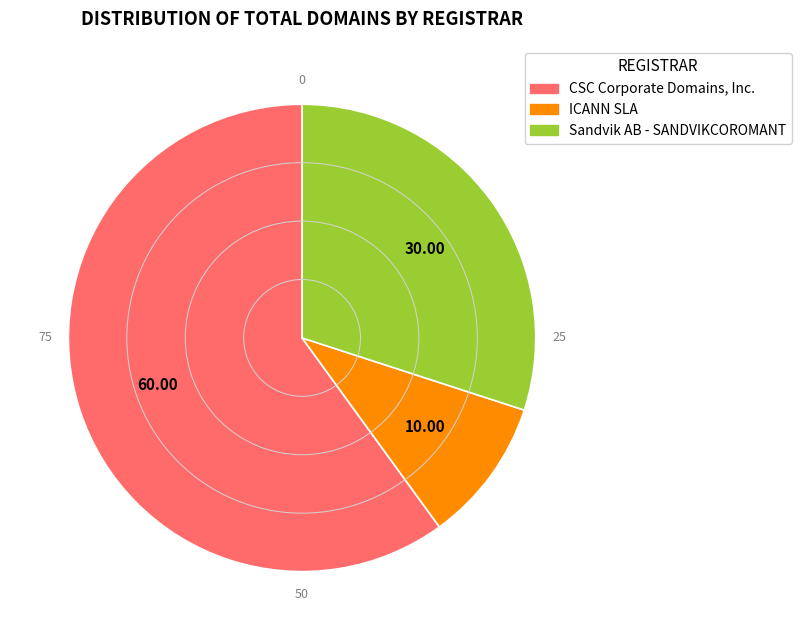

Is there any slice that represents more than half of the pie?

Yes